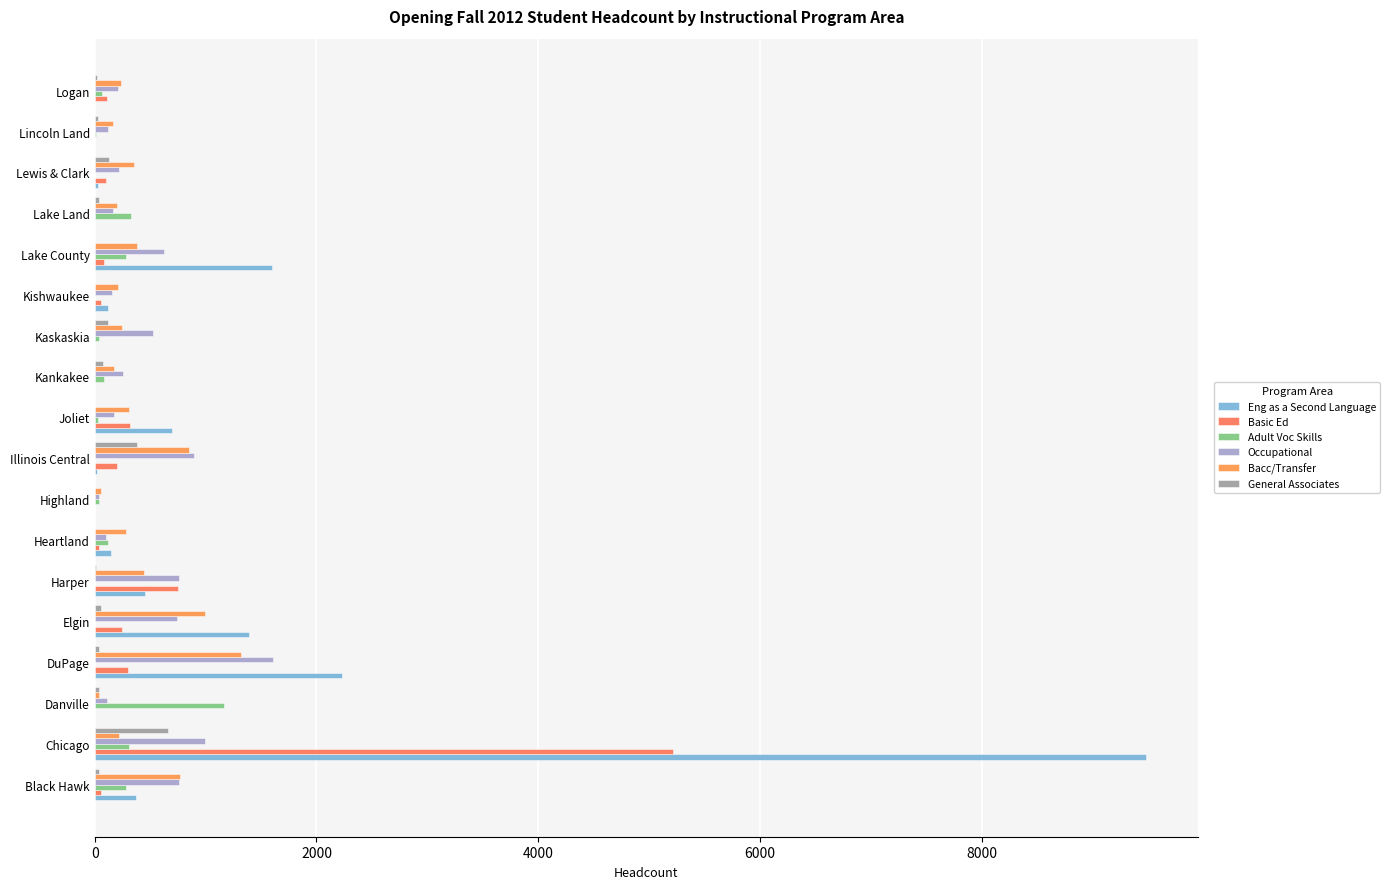

What is the maximum value shown in the chart?

9477